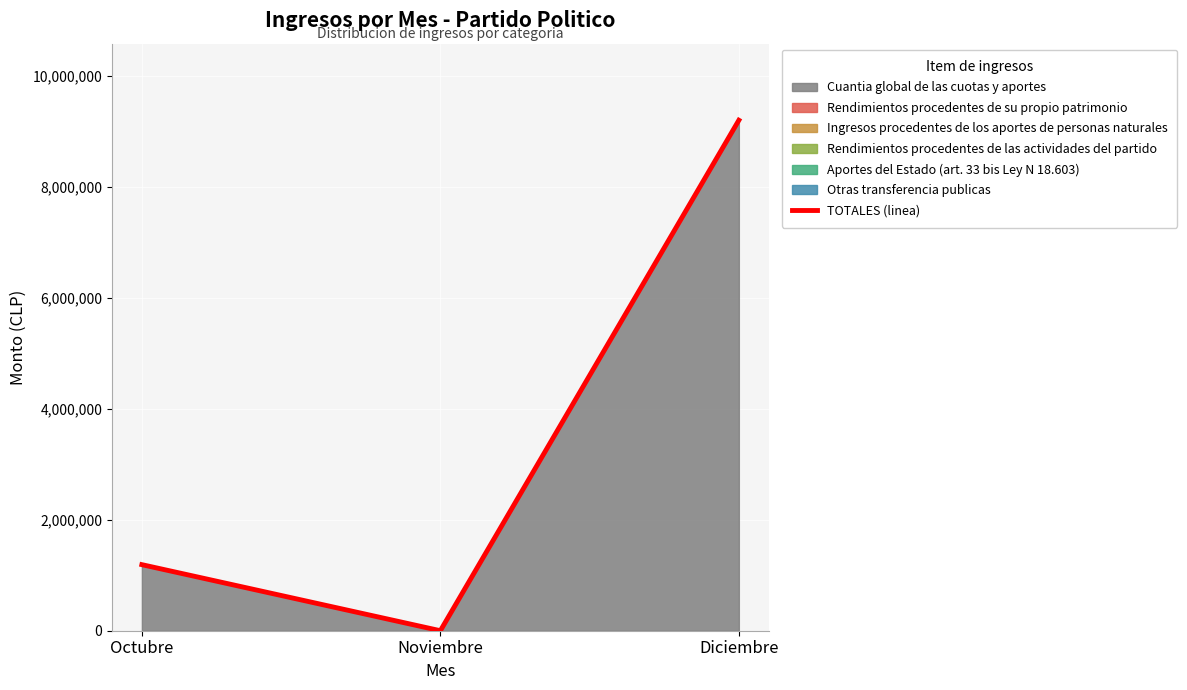

How many values are above zero?

2